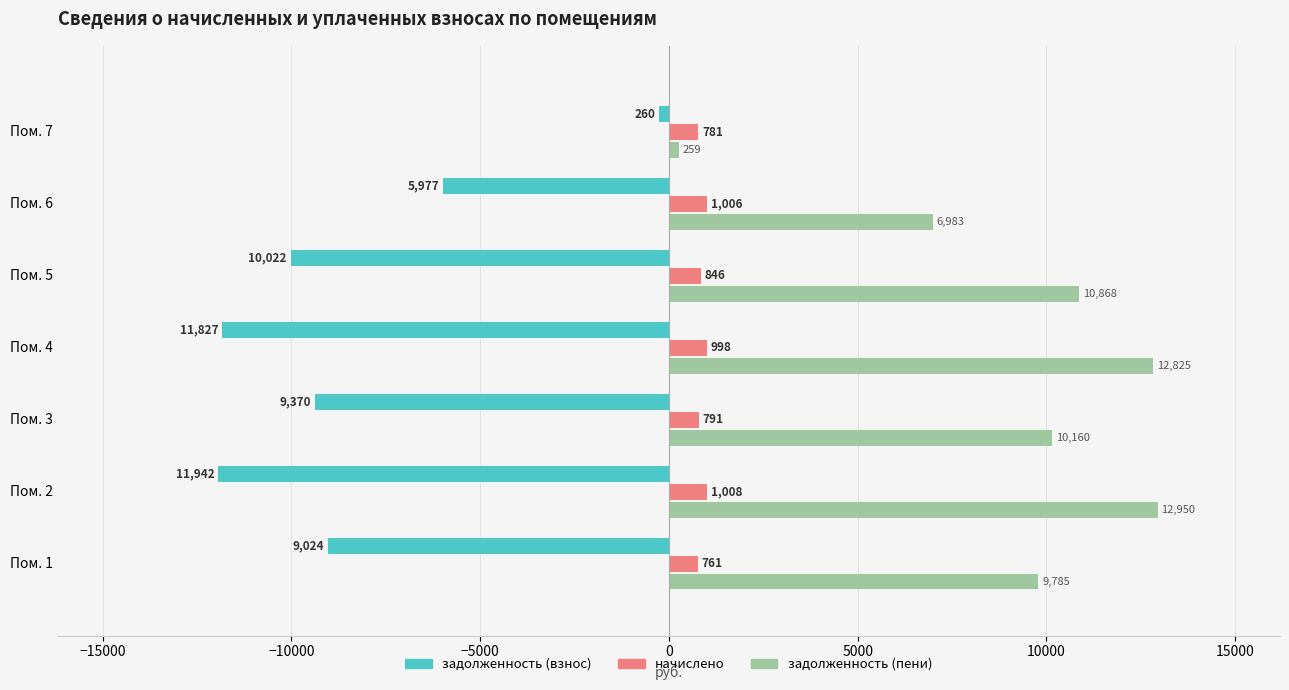

Where is начислено nearest to the value 884?

Пом. 5